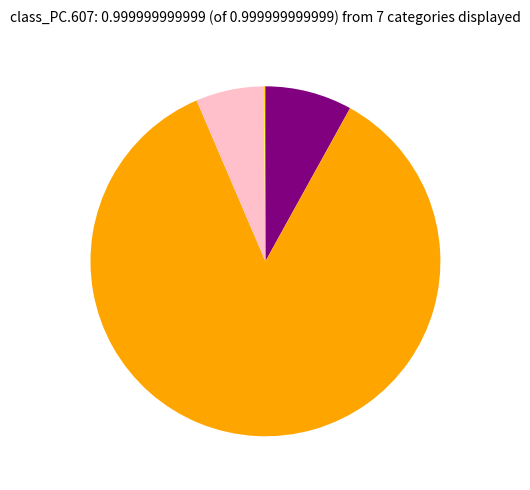

Does any single category account for the majority?

Yes